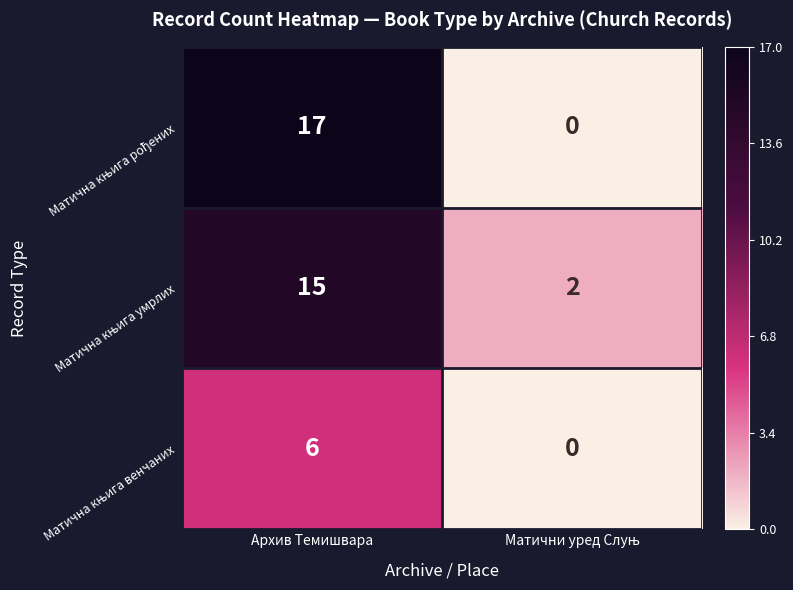

What is the difference between the highest and lowest values at Архив Темишвара?

11